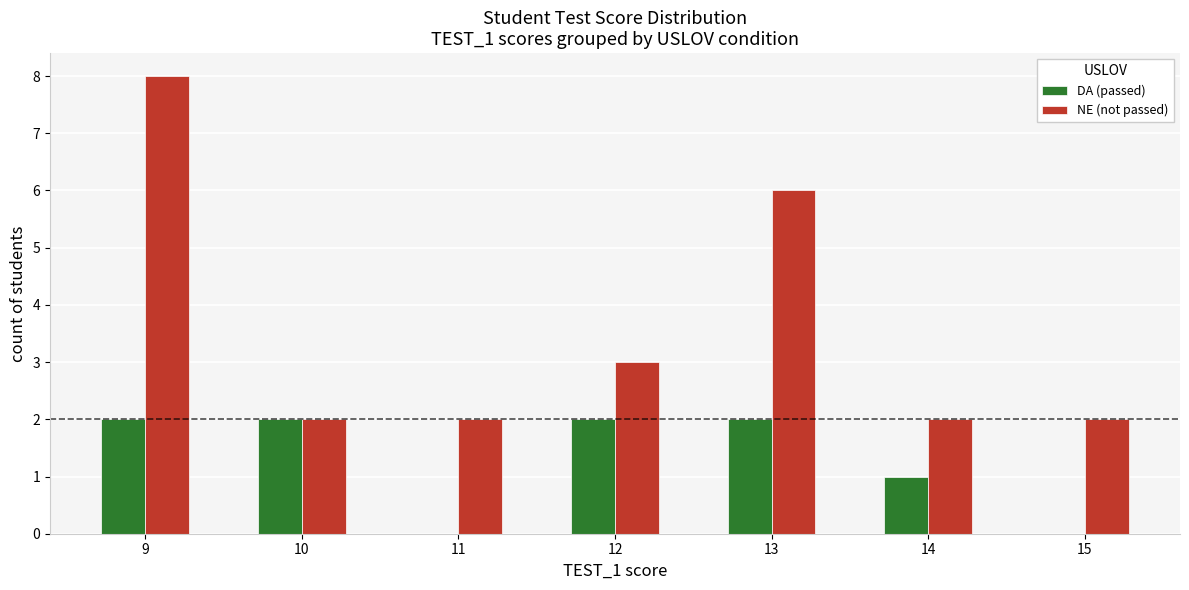

Reading left to right, list all the values displayed in this chart.

DA (passed): 9=2	10=2	11=0	12=2	13=2	14=1	15=0
NE (not passed): 9=8	10=2	11=2	12=3	13=6	14=2	15=2